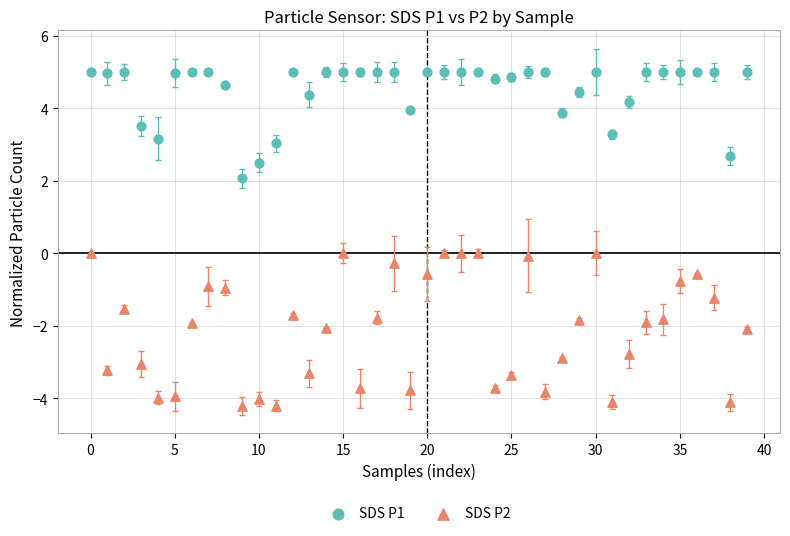

Across all data points, what is the range of Y values (max minus min)?

9.2